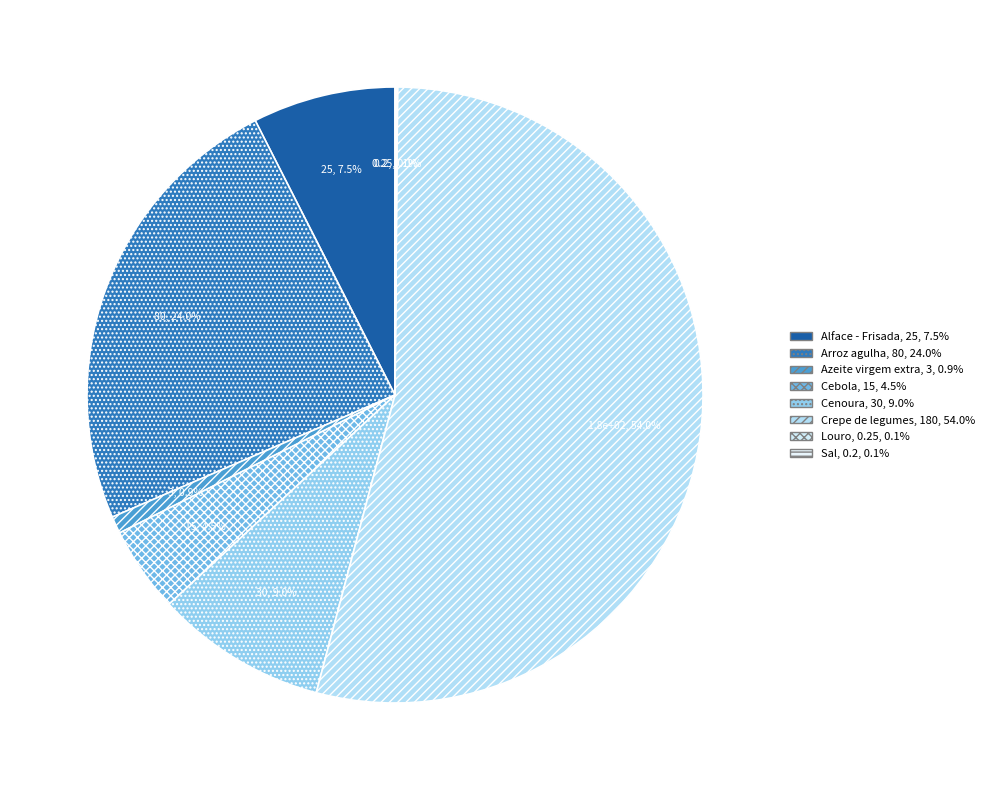

Does Alface - Frisada account for over 50% of the chart?

No